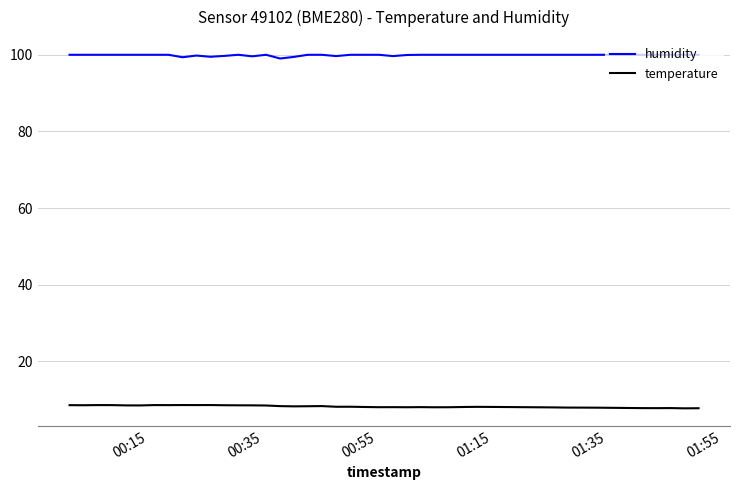

True or false: humidity and temperature cross at least once.

False